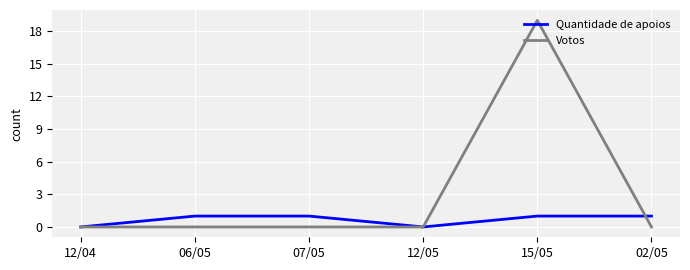

Which series has the widest spread of values?

Votos